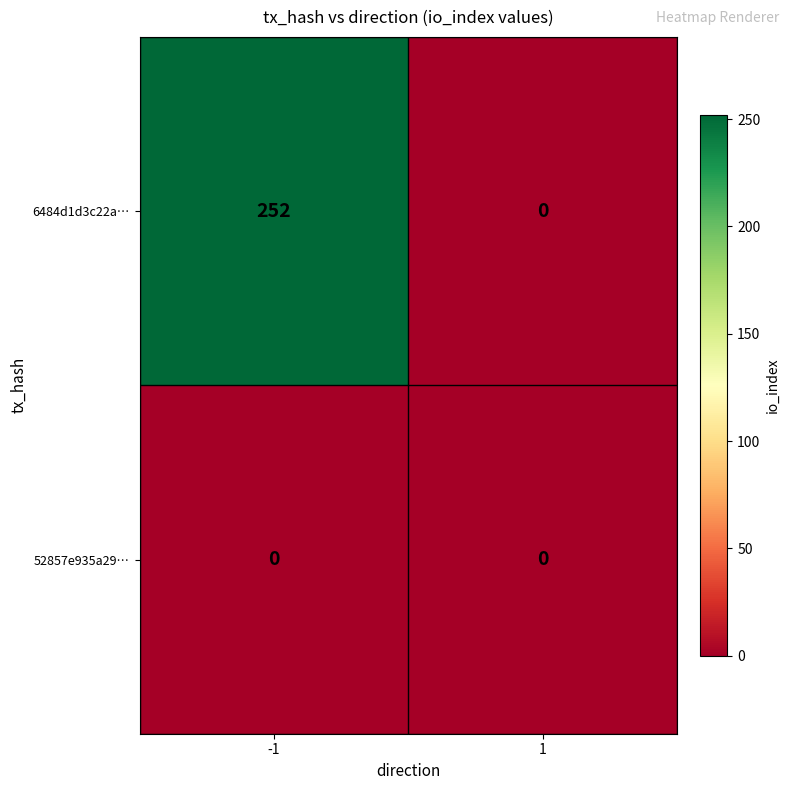

Which series changed the most between -1 and 1?

6484d1d3c22a…